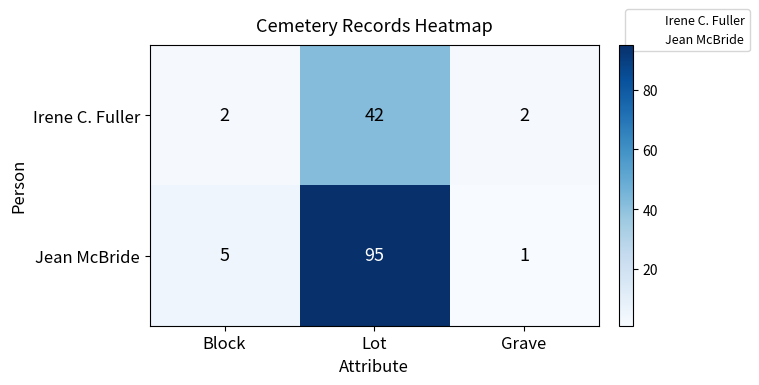

Count the number of categories in the chart.

3